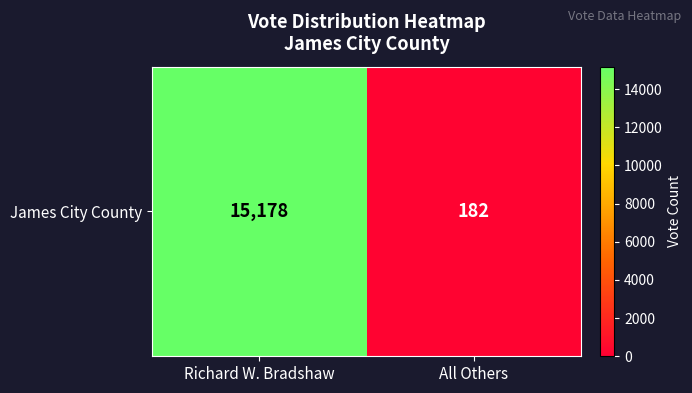

Reading left to right, list all the values displayed in this chart.

15178	182